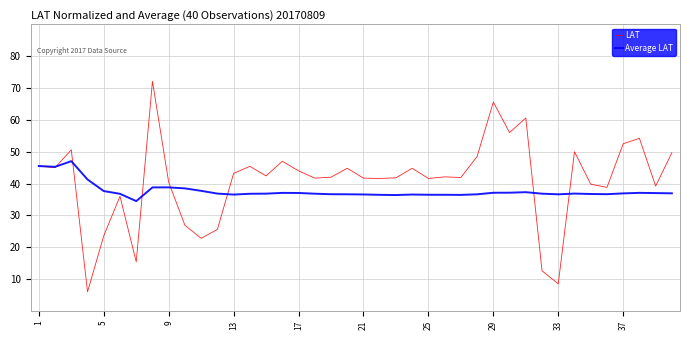

List the series in order of their peak value, highest first.

LAT, Average LAT